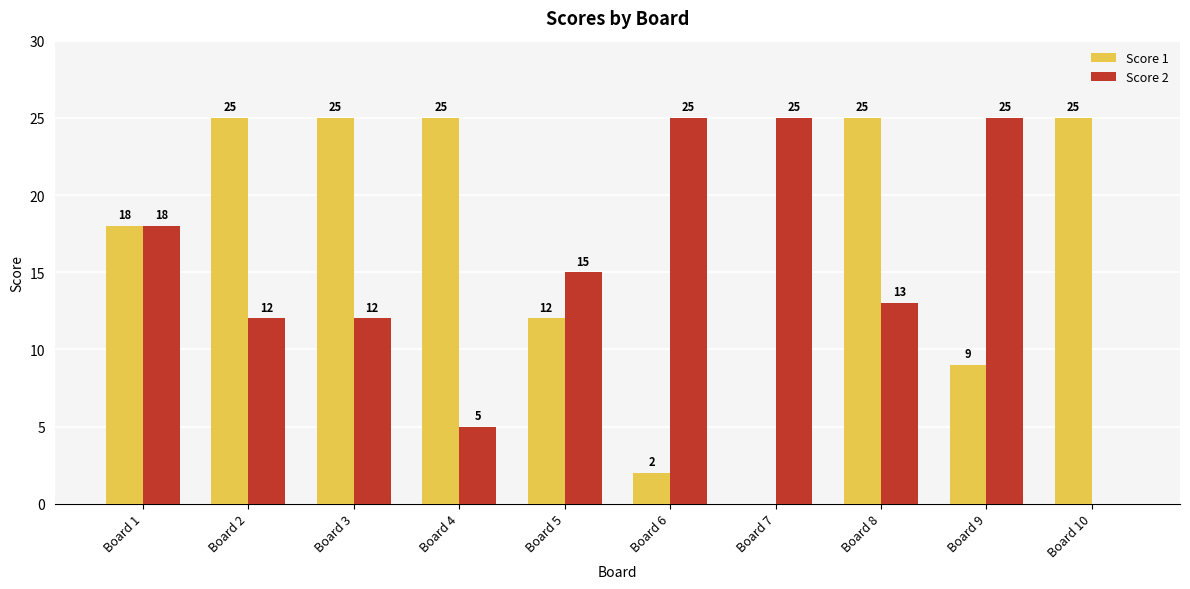

Between Board 4 and Board 6, which series saw the biggest shift?

Score 1